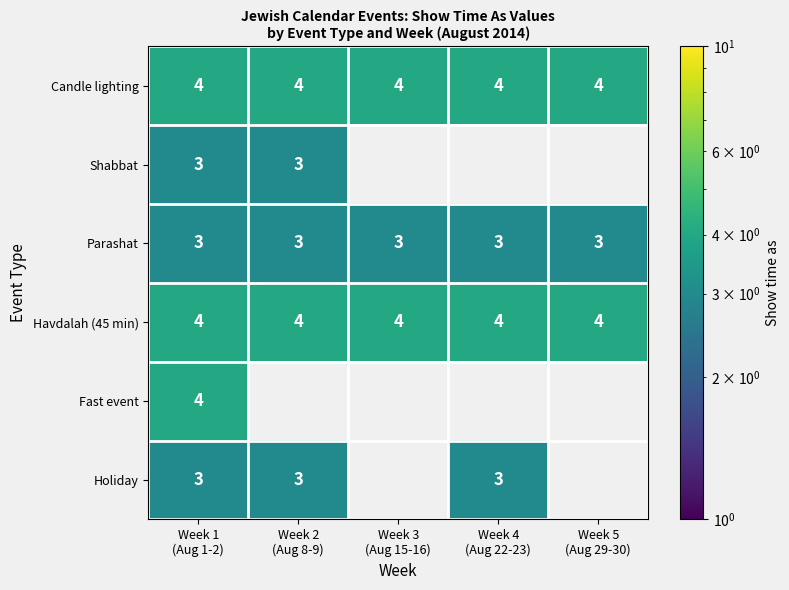

What is the minimum value for Candle lighting?

4